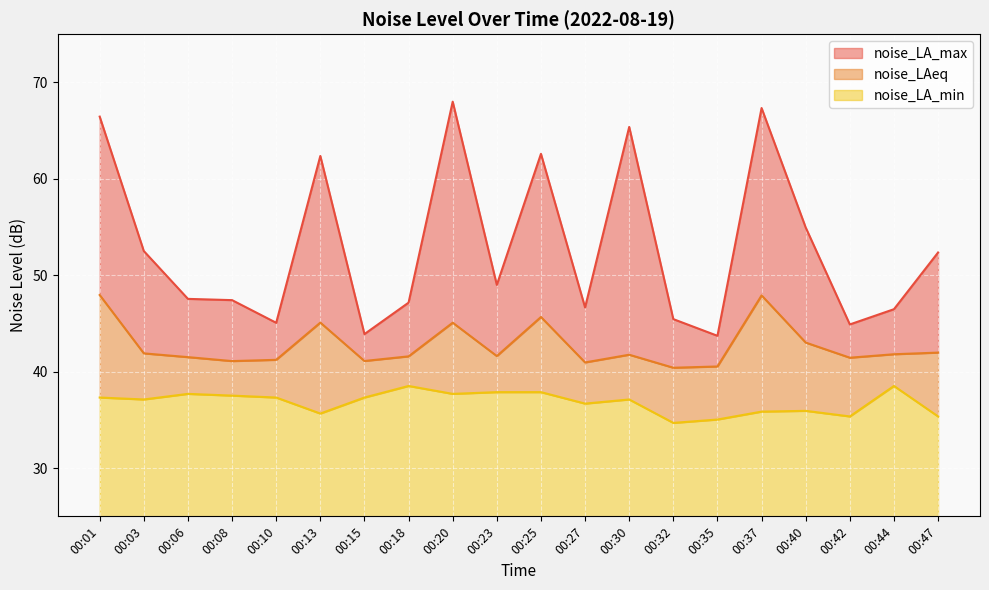

How many interior local peaks does the noise_LA_max series have?

5